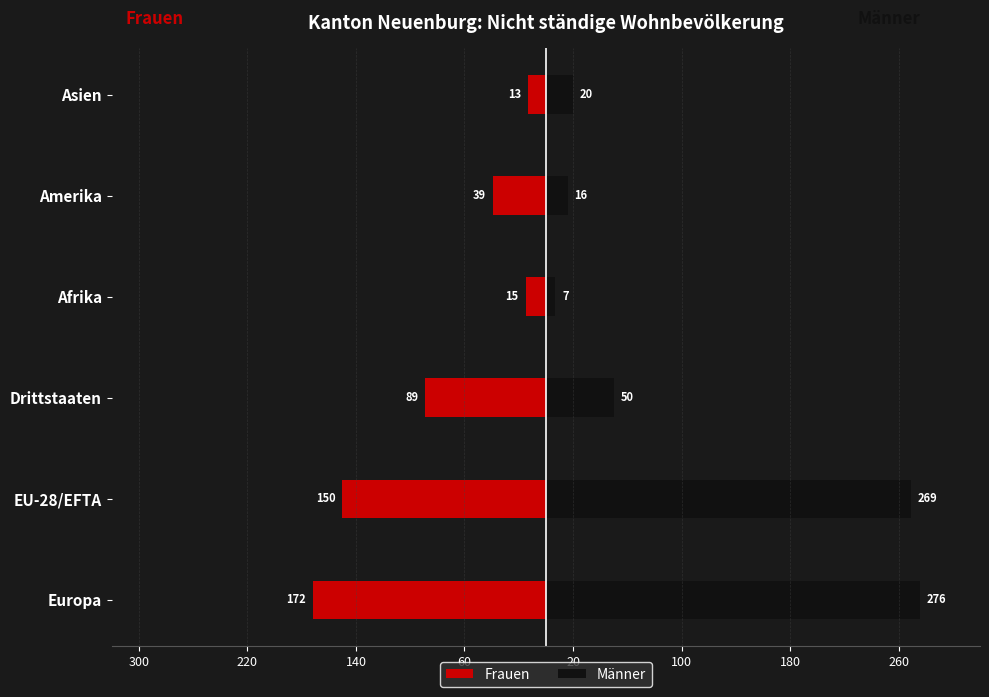

What is the difference between the maximum and minimum values in the Frauen series?

159